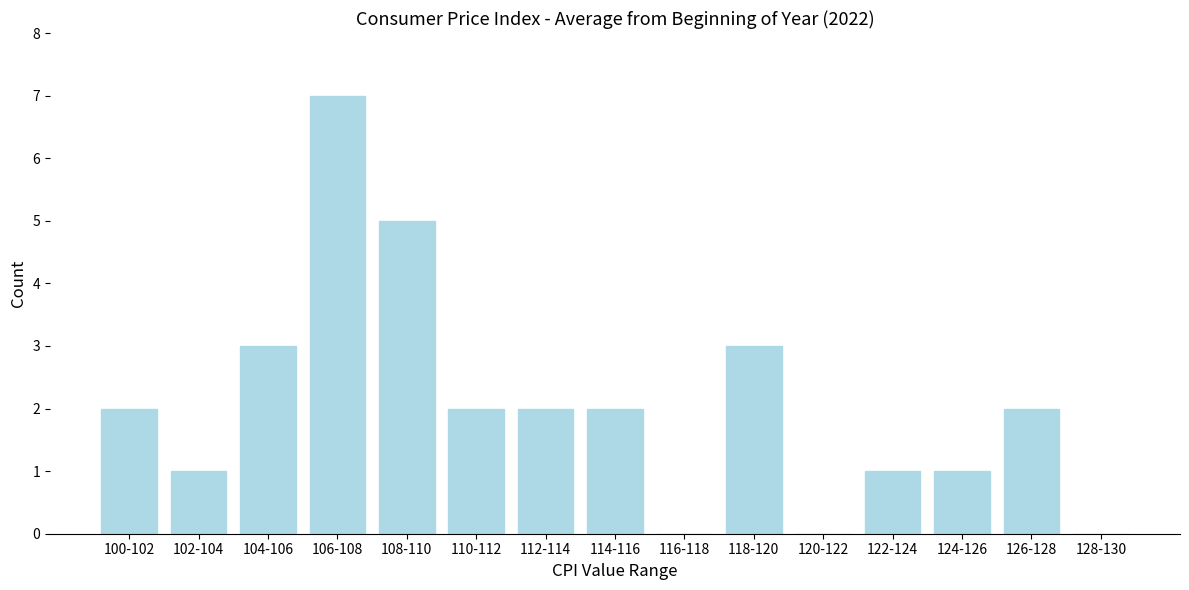

Reading right to left, what are all the values shown in this chart?

128-130=0	126-128=2	124-126=1	122-124=1	120-122=0	118-120=3	116-118=0	114-116=2	112-114=2	110-112=2	108-110=5	106-108=7	104-106=3	102-104=1	100-102=2